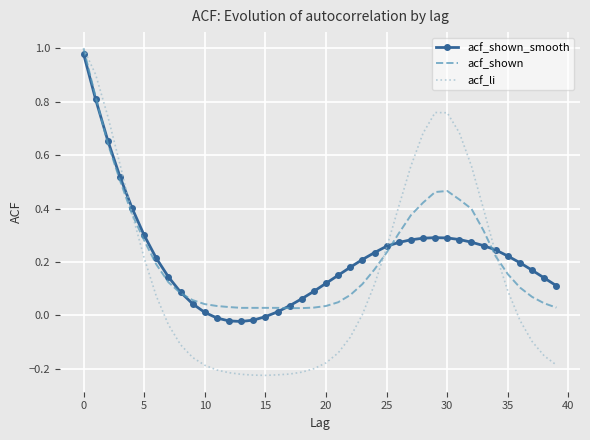

How many intersections are there between acf_shown and acf_shown_smooth?

5